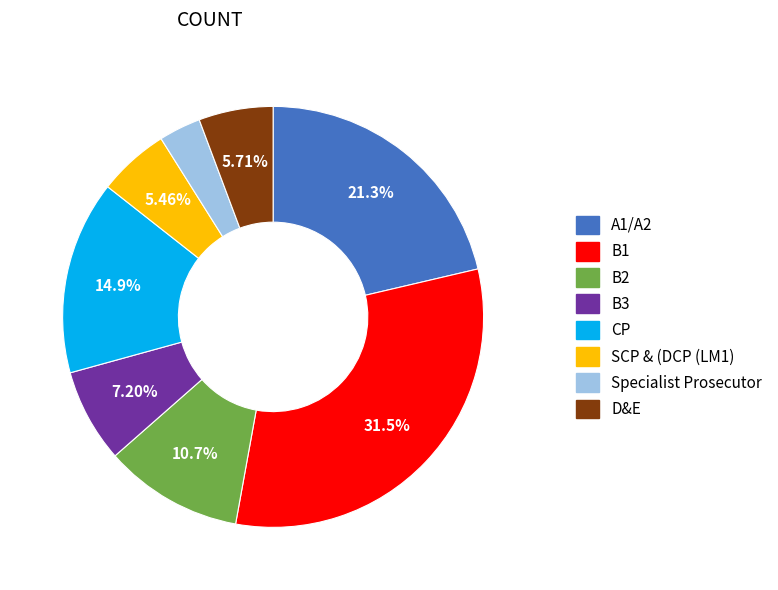

To the nearest percent, what percentage of the pie is CP?

15%